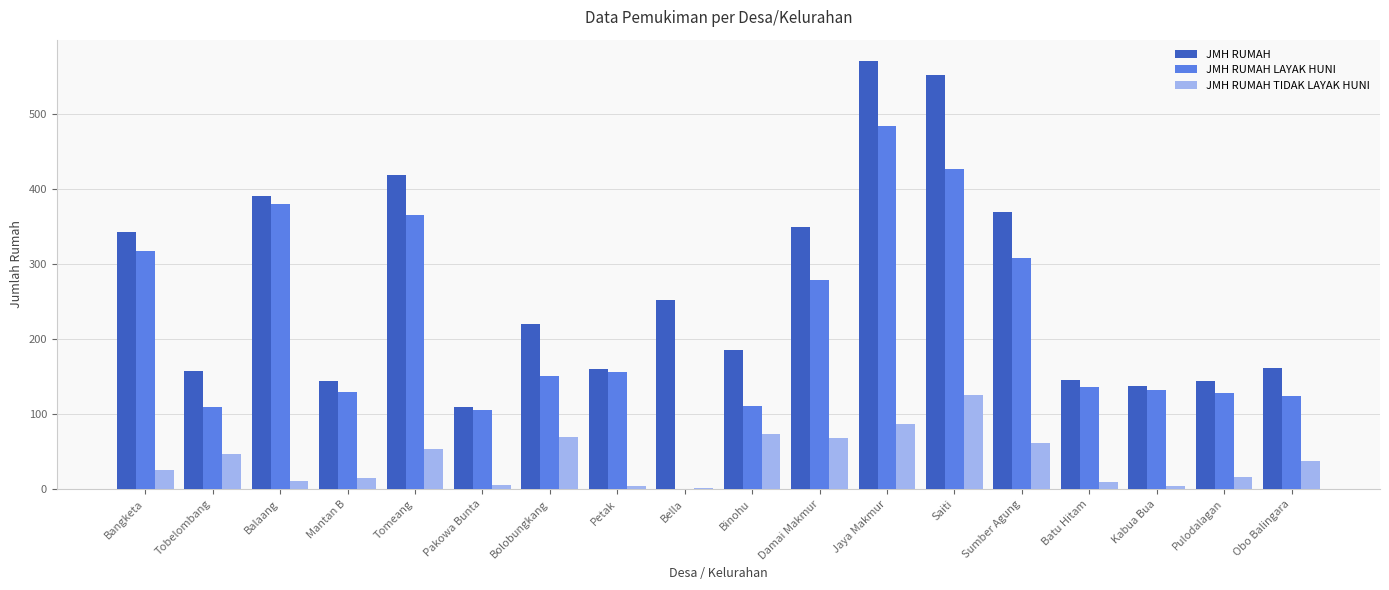

What are all the series names shown in the legend?

JMH RUMAH, JMH RUMAH LAYAK HUNI, JMH RUMAH TIDAK LAYAK HUNI